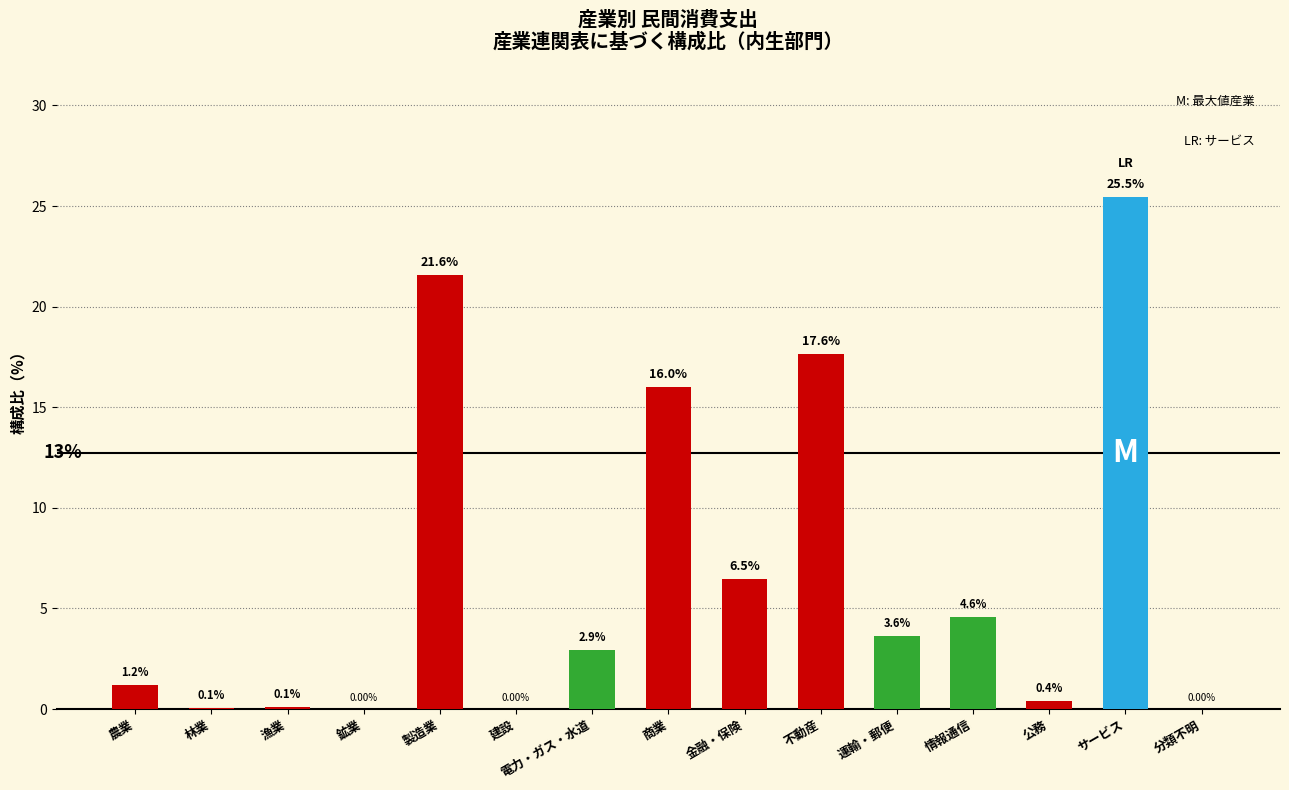

True or false: the data shows 3.8 at 商業.

False